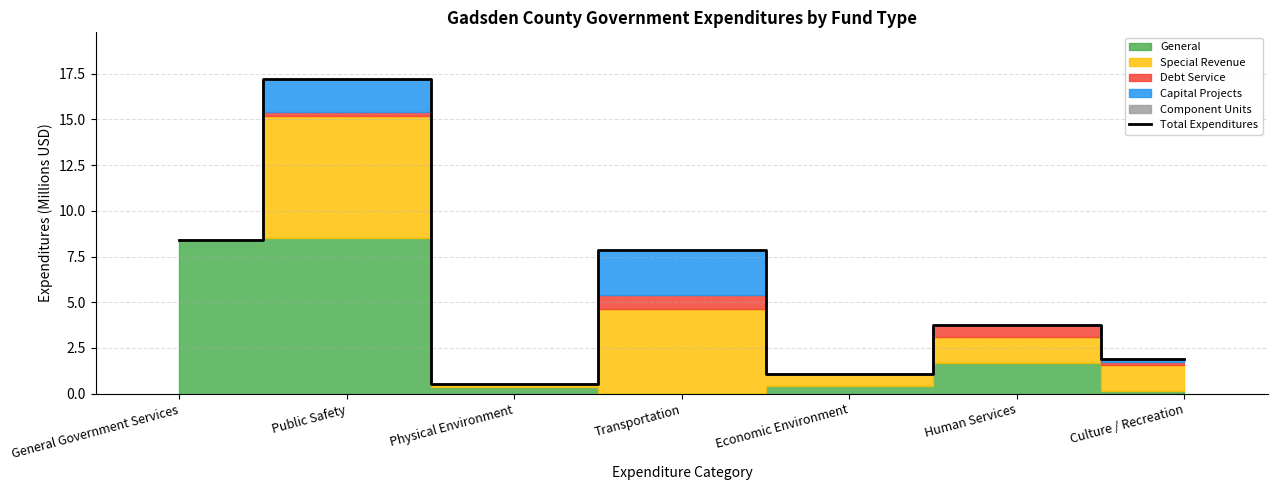

What is the change in value from Physical Environment to Economic Environment?

+0.5